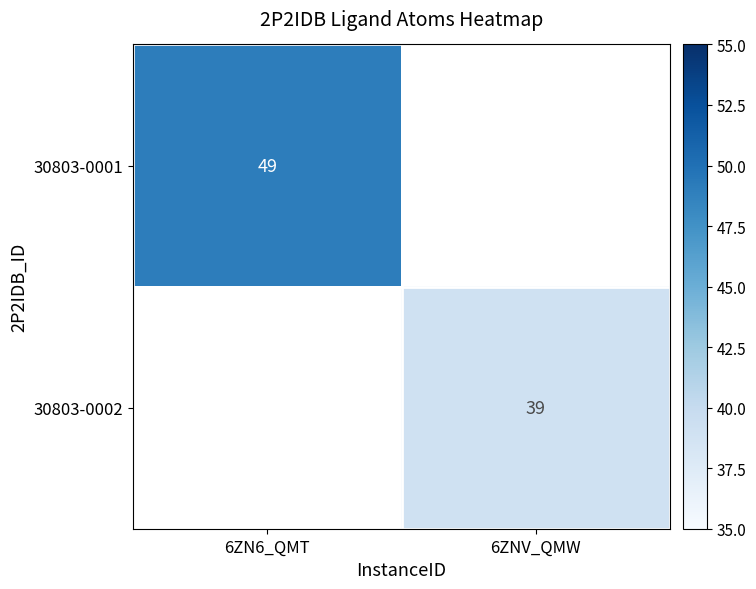

The value of 30803-0001 at 6ZN6_QMT is 26. True or false?

False